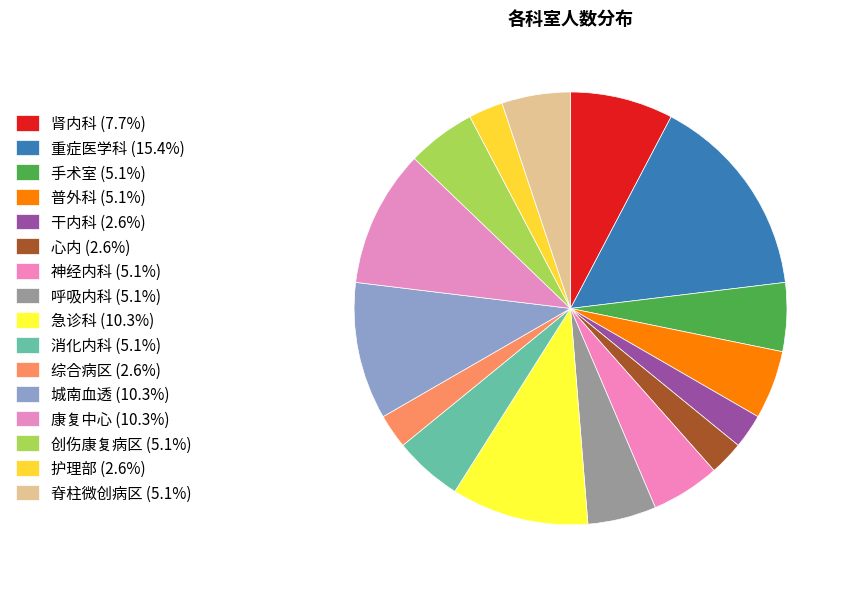

True or false: 消化内科 accounts for 16% of the total.

False